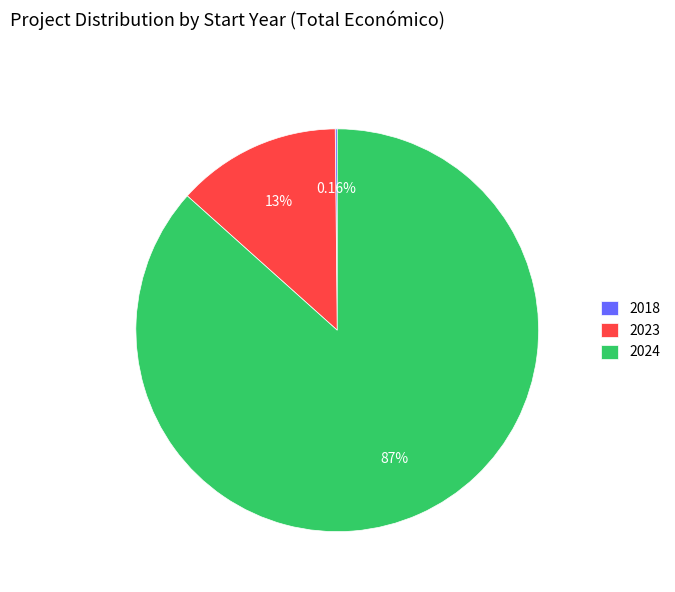

Which slice is the largest?

2024